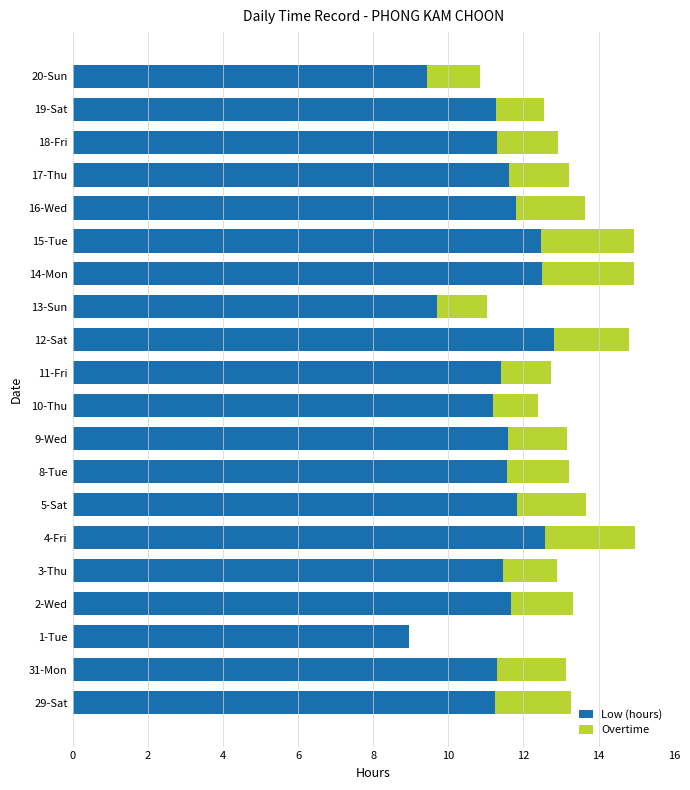

What is the sum of the Low (hours) values at 11-Fri and 17-Thu?

23.0